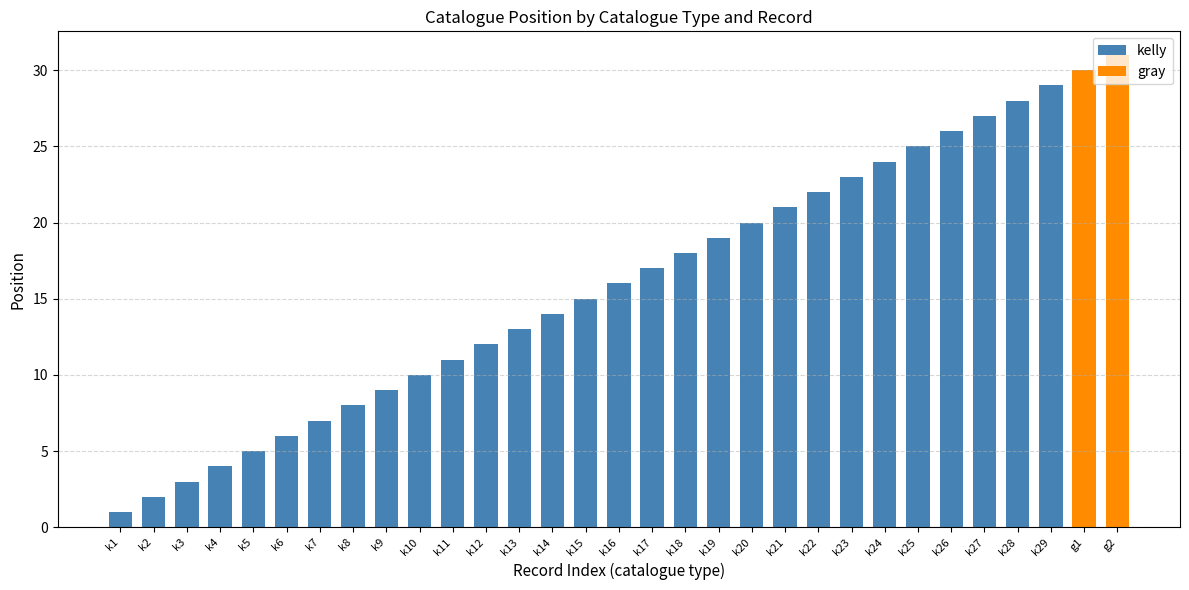

The value of kelly at k3 is 4. True or false?

False